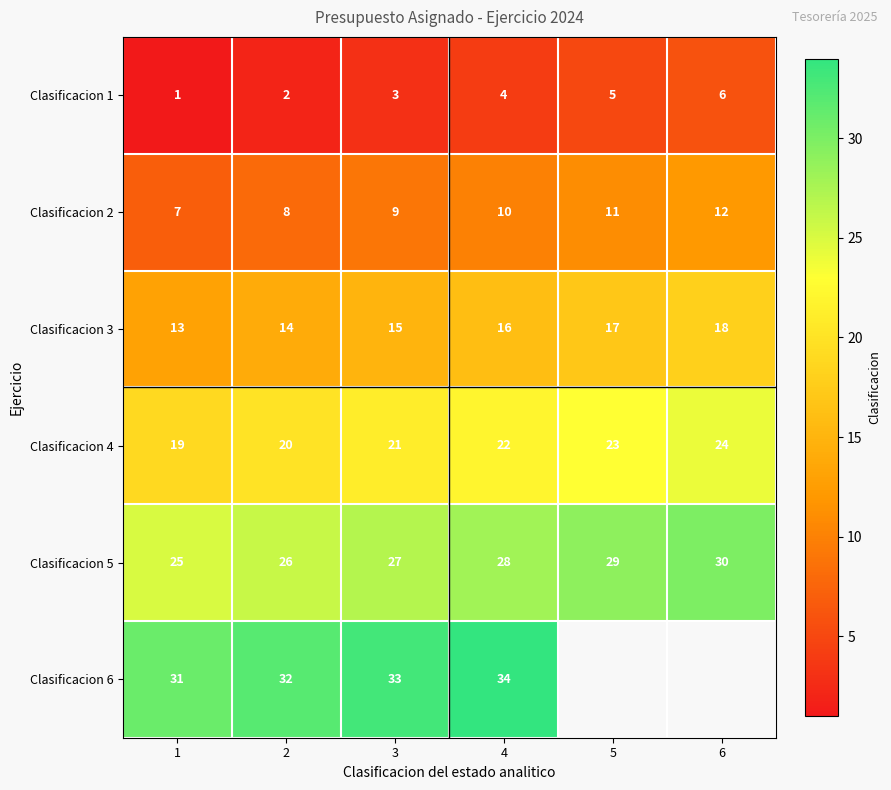

What is the difference between the highest and lowest values at 5?

24.0